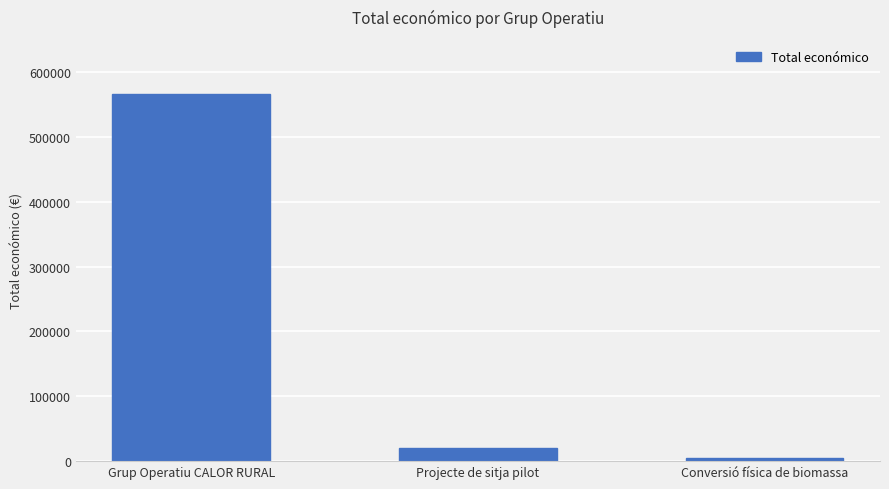

Reading right to left, list all the values displayed in this chart.

Conversió física de biomassa=4870	Projecte de sitja pilot=20000	Grup Operatiu CALOR RURAL=565835